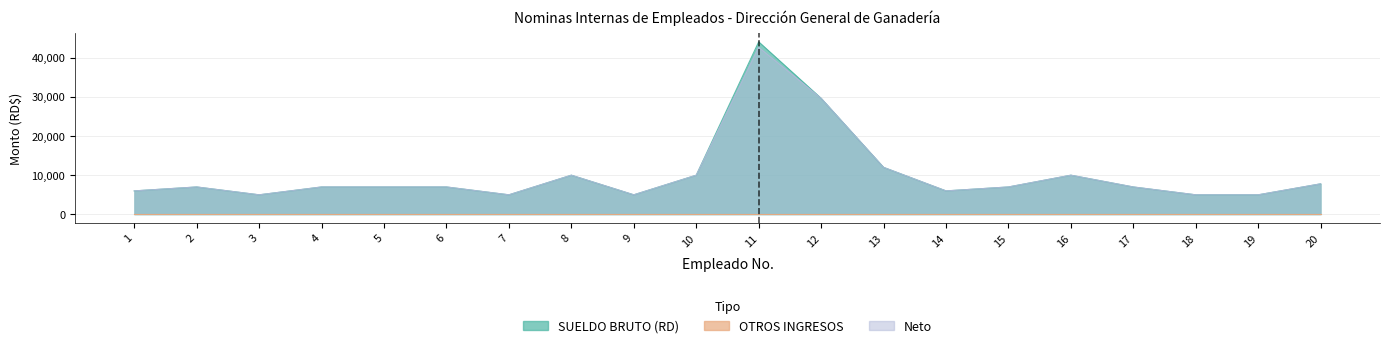

Where is the first local maximum for Neto?

2